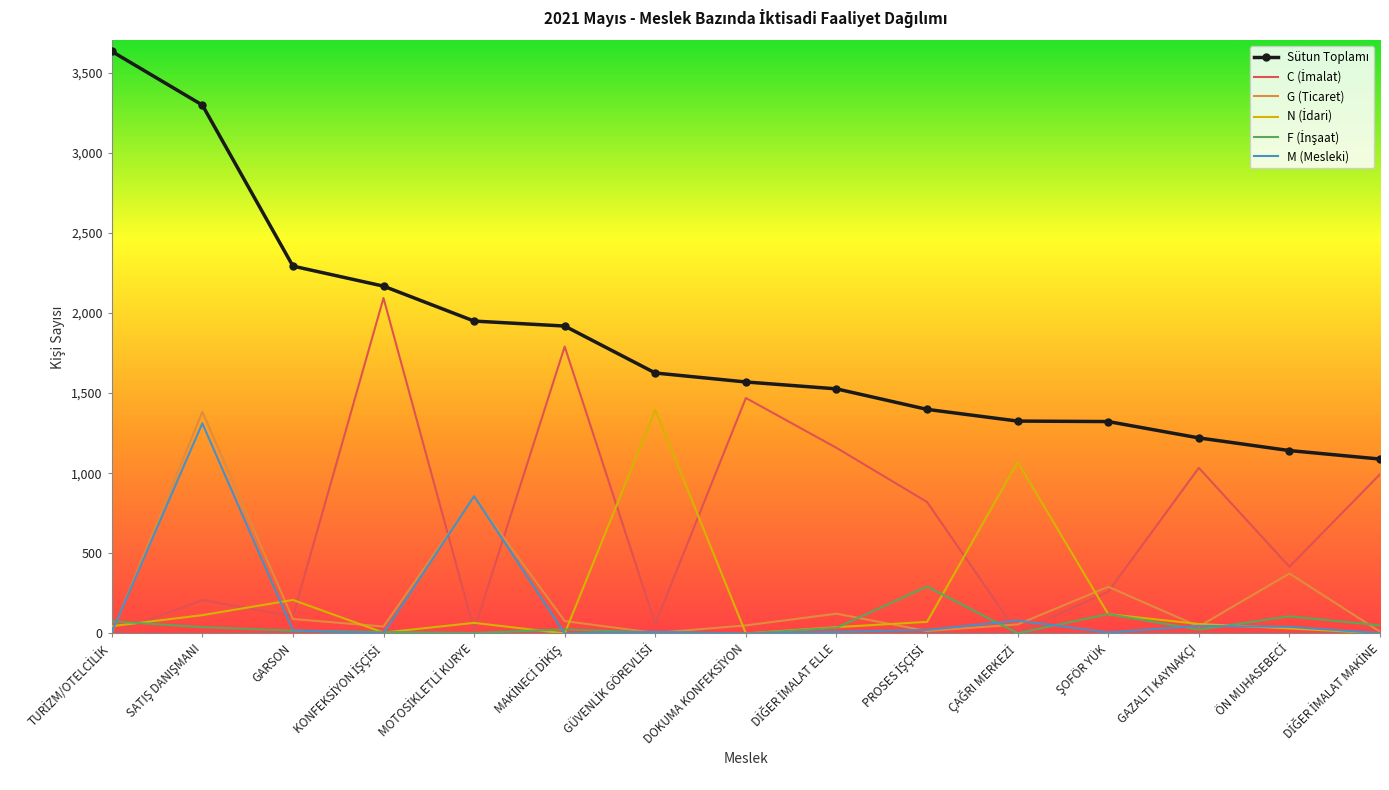

What is the maximum value shown in the chart?

3632